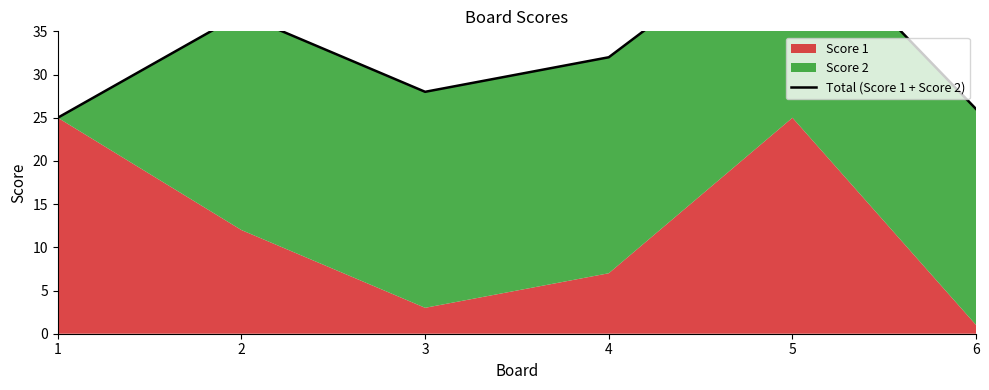

What is the value of the 3rd point from the left?

28